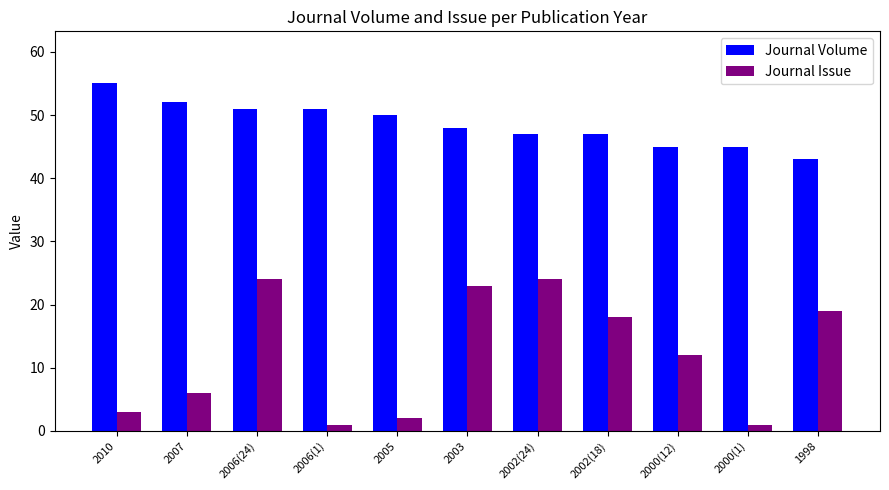

What is the difference between the Journal Issue values at 1998 and 2002(24)?

5